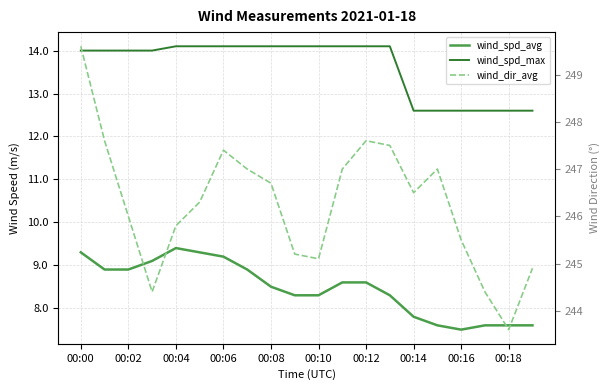

True or false: wind_spd_avg and wind_spd_max cross at least once.

False